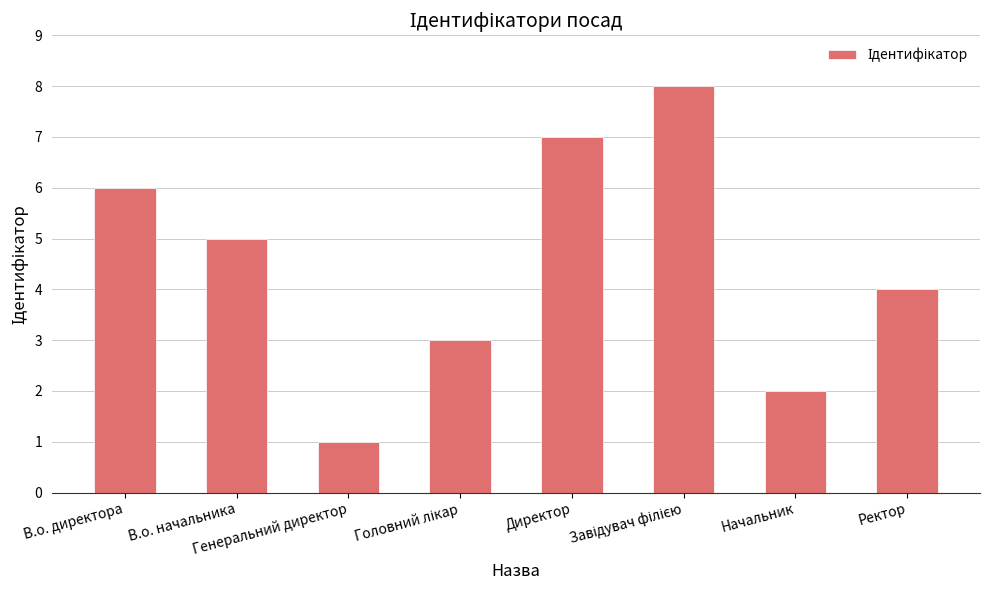

What is the difference between the second highest and second lowest values?

5